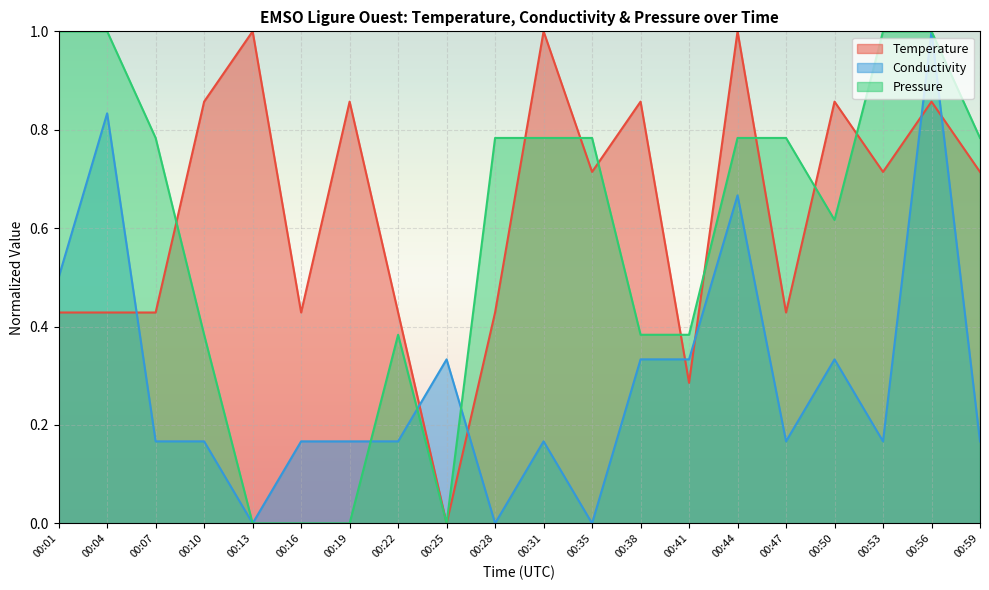

How many data points in Temperature are above 0?

19